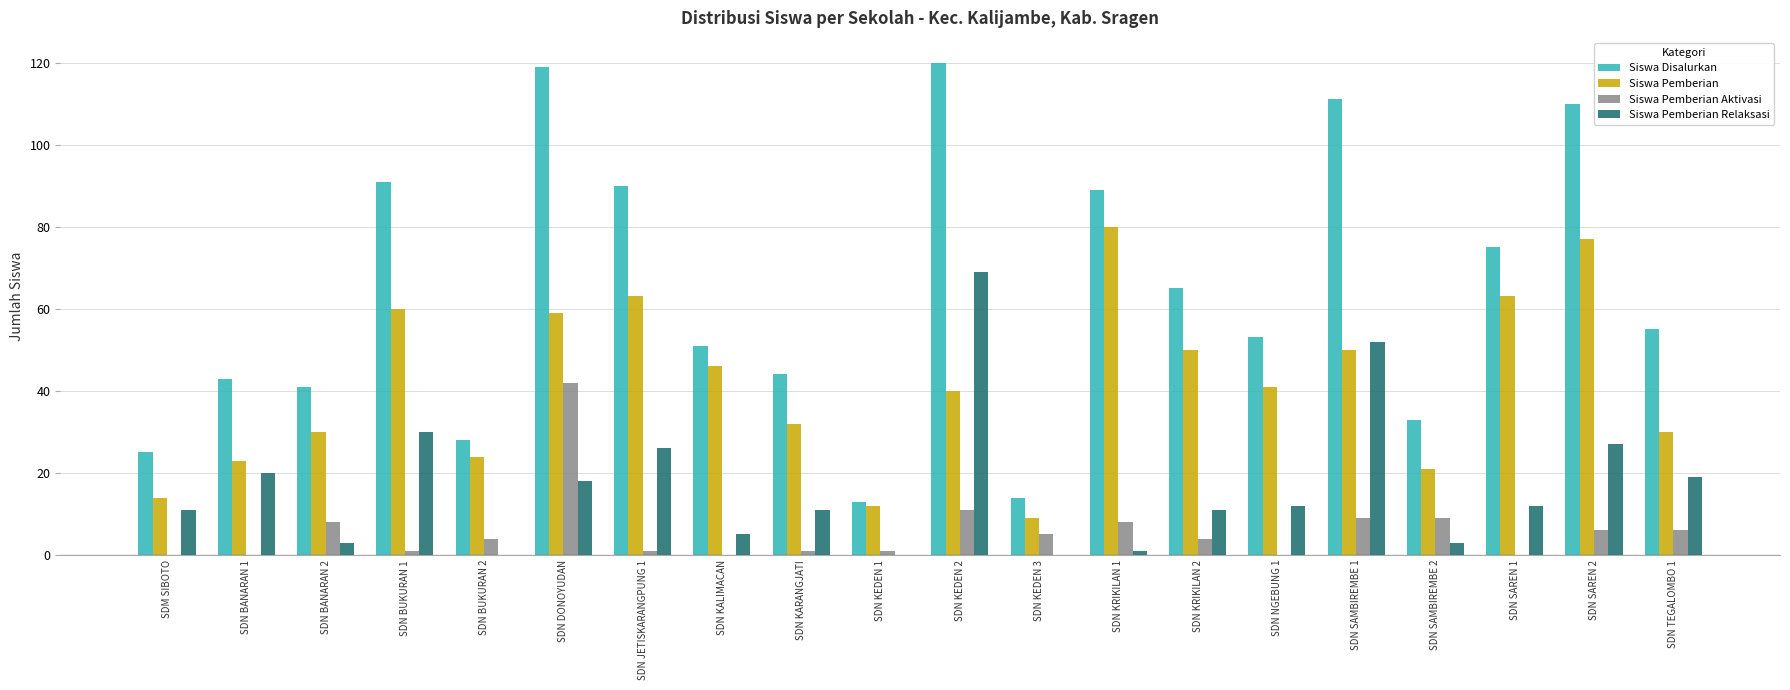

How many distinct data groups are displayed?

4